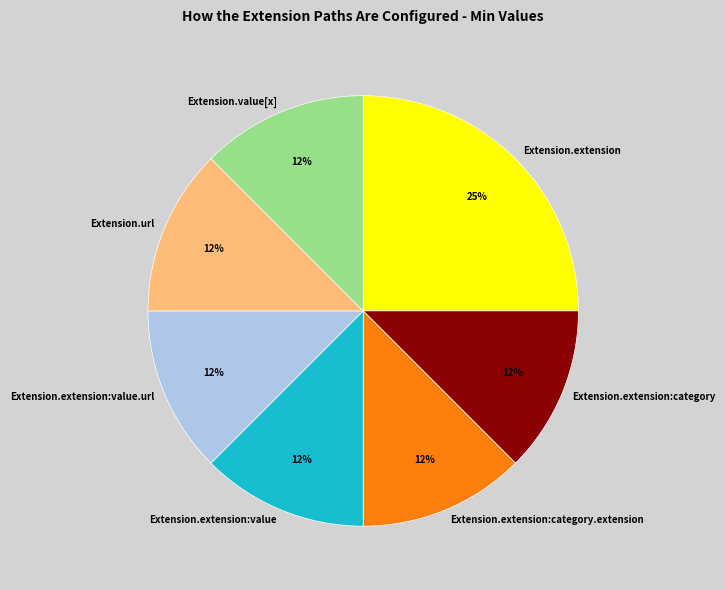

Is it true that Extension.extension:category is 27% of the pie?

False